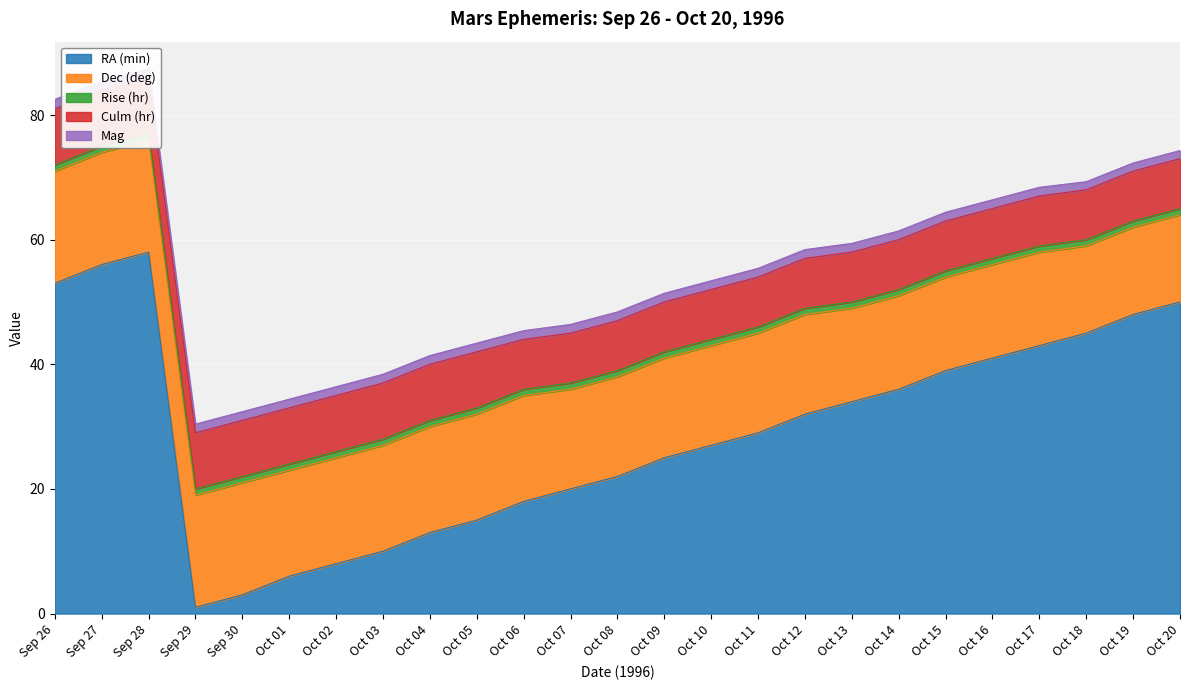

Which category has the lowest value in the Dec (deg) series?

Oct 18